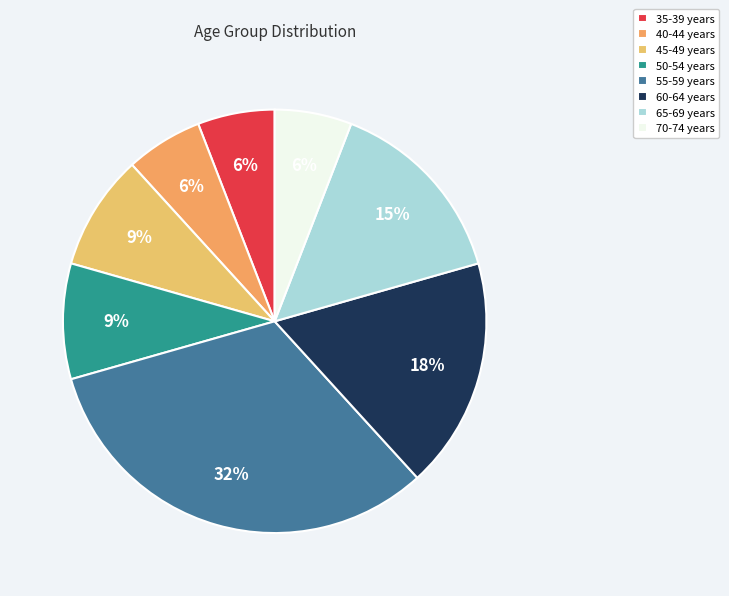

The 40-44 years slice represents 14% of the pie. True or false?

False